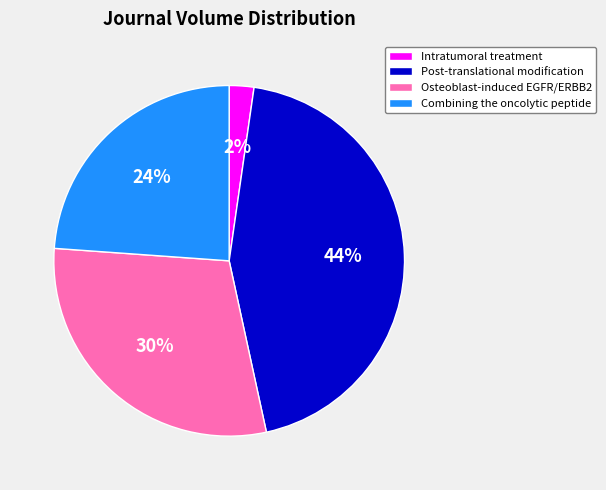

True or false: Post-translational modification accounts for 44% of the total.

True